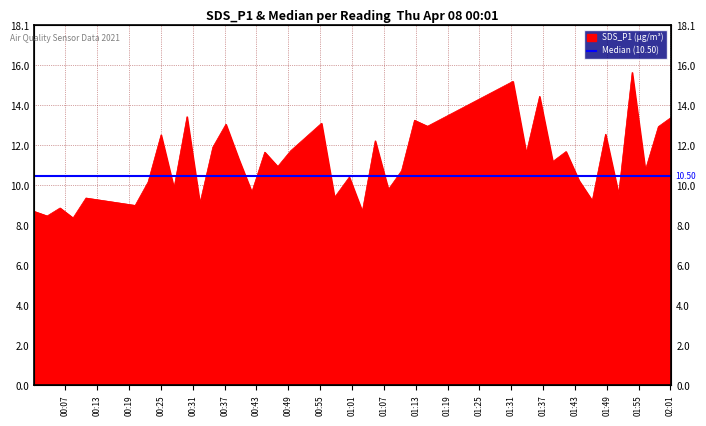

How many interior local valleys (lower than both neighbors) does the data have?

16